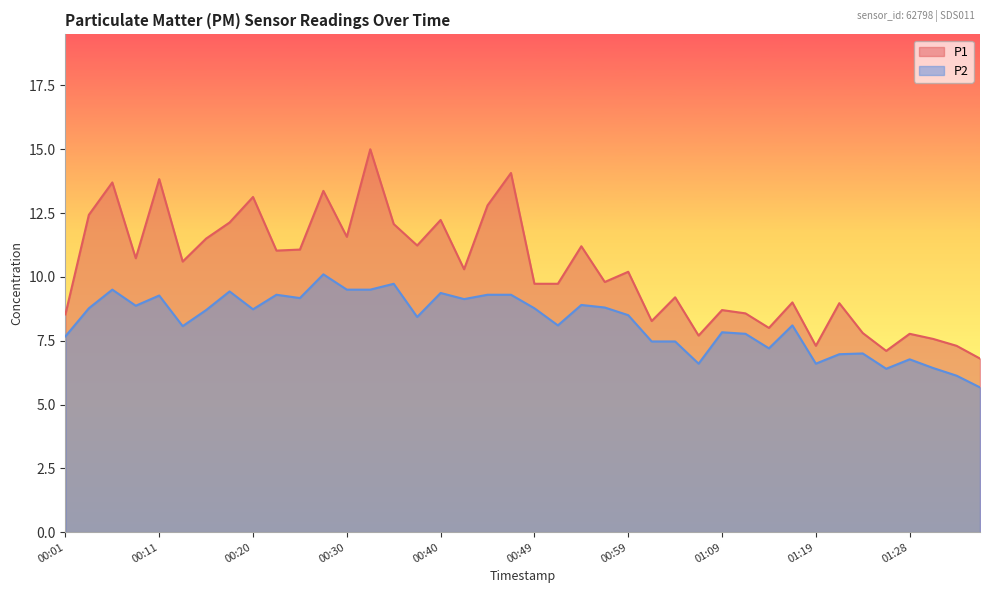

Is it true that P1 equals 12.4 at 00:03?

True